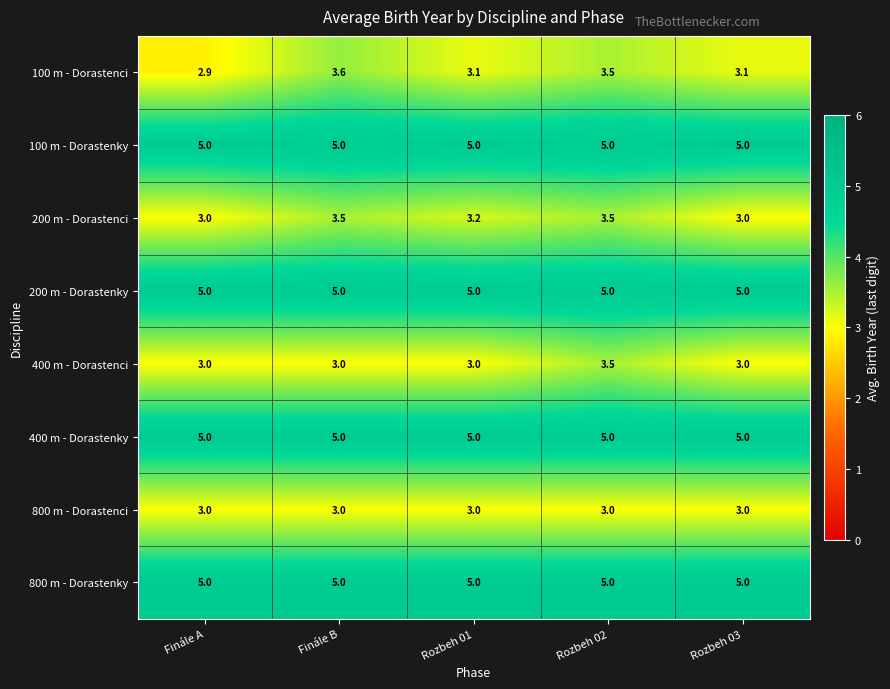

What is the smallest value displayed?

2.9